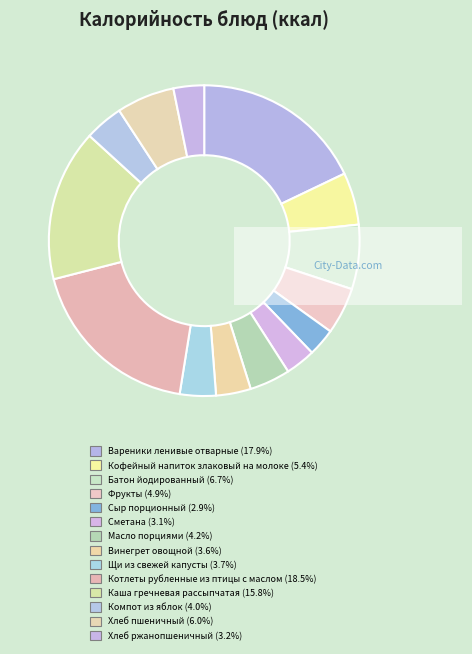

Does any single category account for the majority?

No